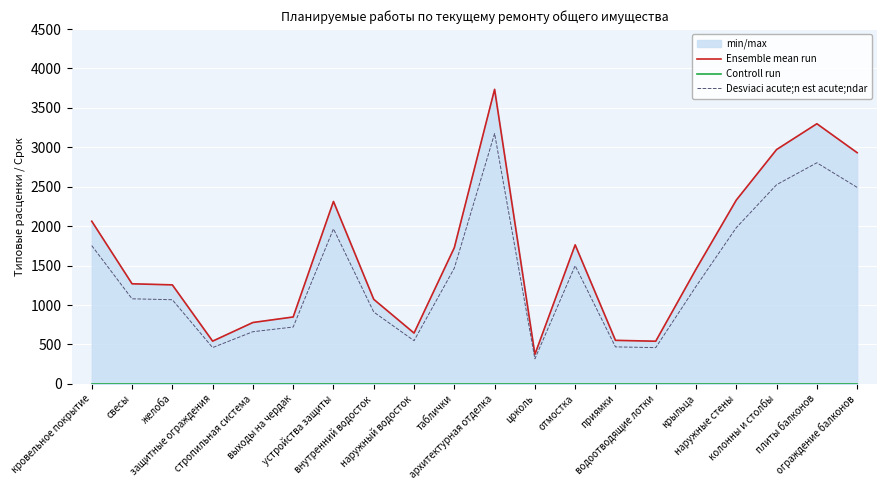

What is the total value across all series at устройства защиты?

4279.7